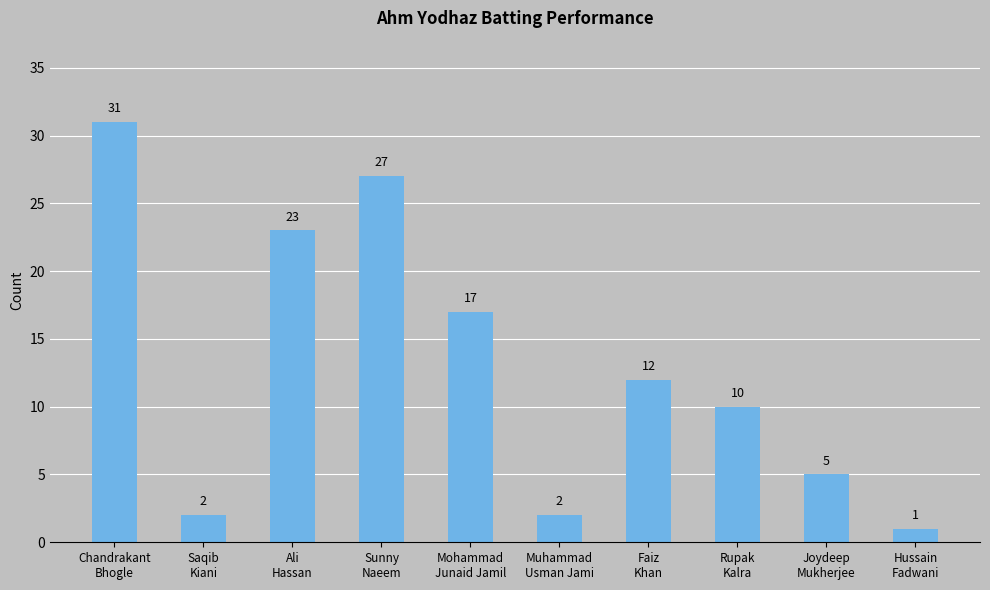

What is the greatest value displayed?

31